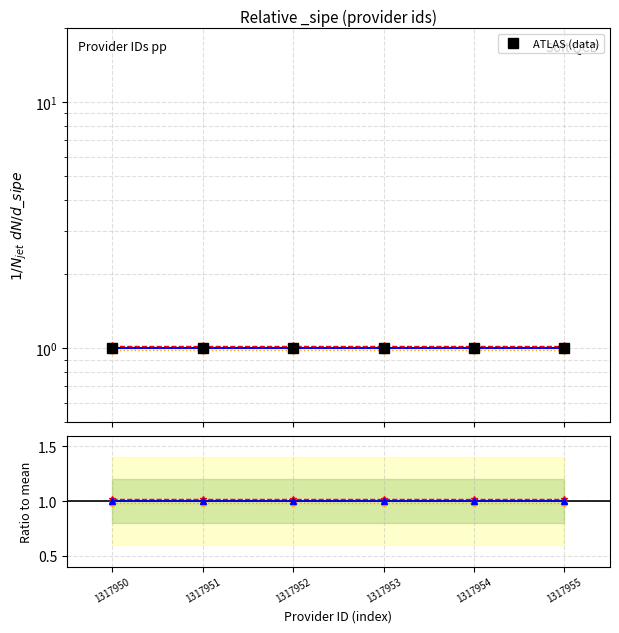

List the labels in order of ATLAS (data) value, smallest first.

1317950, 1317951, 1317952, 1317953, 1317954, 1317955